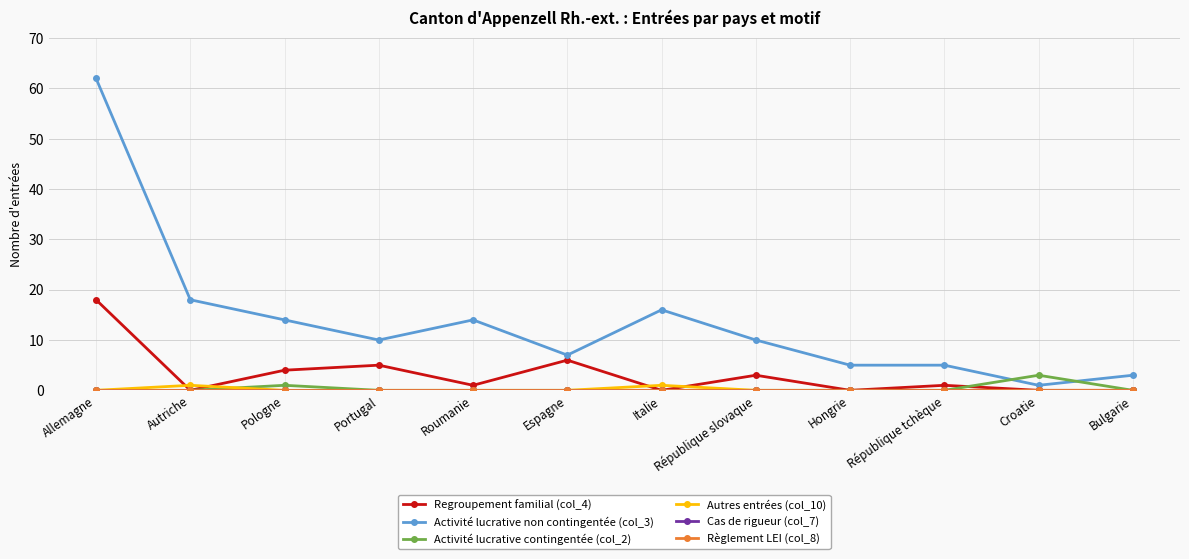

Where does the Regroupement familial (col_4) series first go above 1?

Allemagne